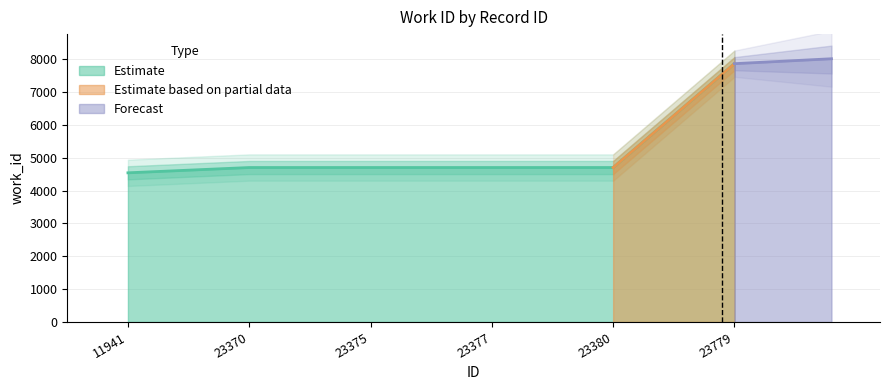

Reading left to right, what are all the values shown in this chart?

11941=4541	23370=4702	23375=4702	23377=4702	23380=4702	23779=7864